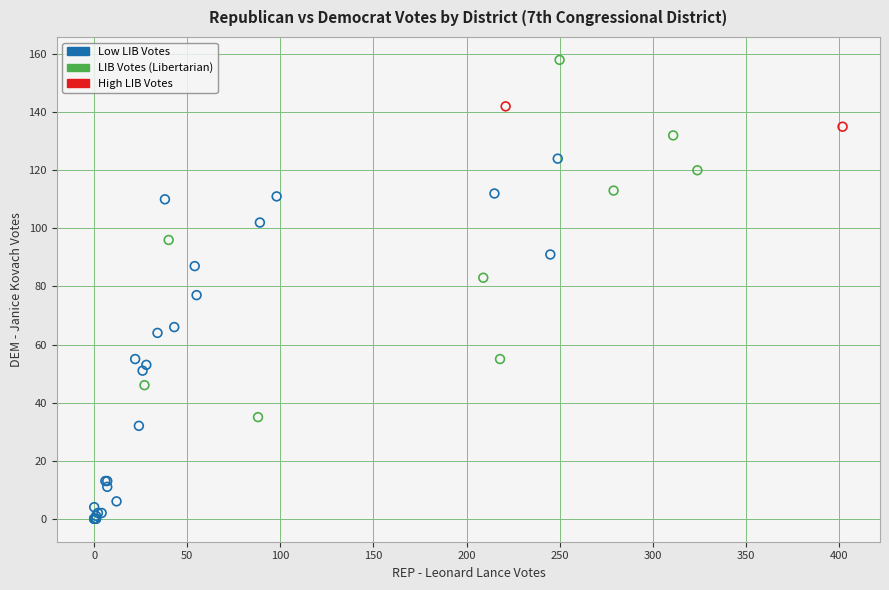

What Y value in the scatter plot is closest to 79?

77